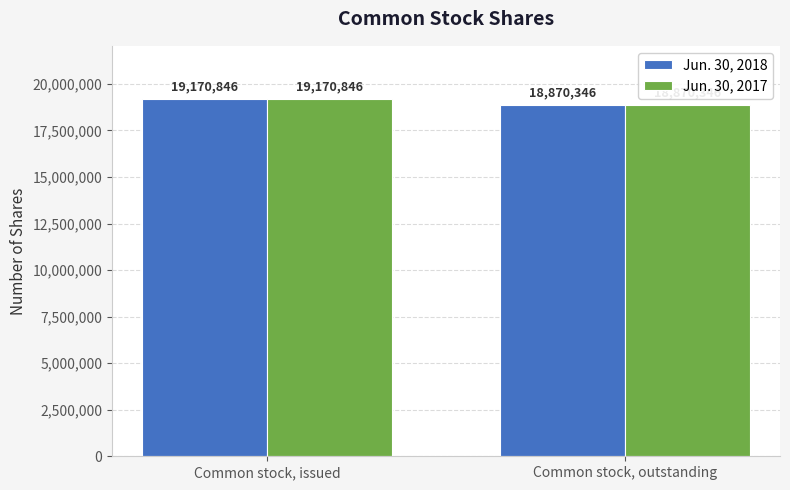

Are the bars horizontal?

No